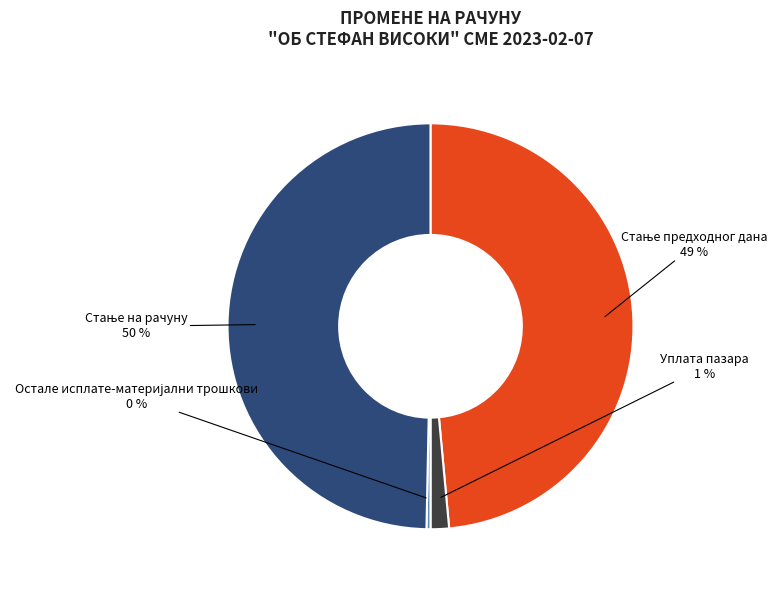

Is it true that Уплата пазара is 1% of the pie?

True